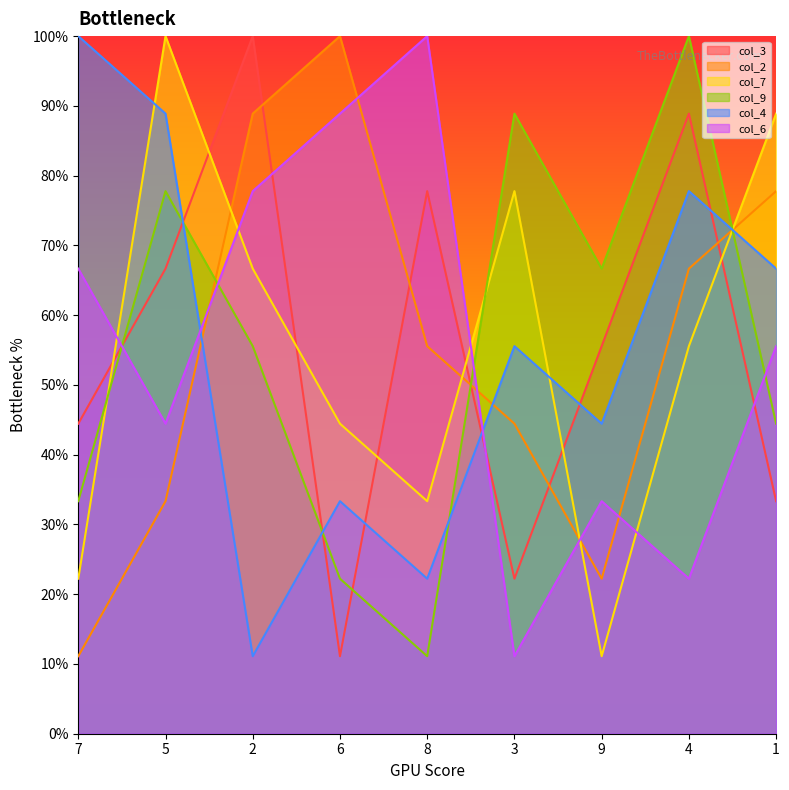

Reading left to right, transcribe all the data shown in this chart.

col_3: 7=4.4	5=6.7	2=10.0	6=1.1	8=7.8	3=2.2	9=5.6	4=8.9	1=3.3
col_2: 7=1.1	5=3.3	2=8.9	6=10.0	8=5.6	3=4.4	9=2.2	4=6.7	1=7.8
col_7: 7=2.2	5=10.0	2=6.7	6=4.4	8=3.3	3=7.8	9=1.1	4=5.6	1=8.9
col_9: 7=3.3	5=7.8	2=5.6	6=2.2	8=1.1	3=8.9	9=6.7	4=10.0	1=4.4
col_4: 7=10.0	5=8.9	2=1.1	6=3.3	8=2.2	3=5.6	9=4.4	4=7.8	1=6.7
col_6: 7=6.7	5=4.4	2=7.8	6=8.9	8=10.0	3=1.1	9=3.3	4=2.2	1=5.6